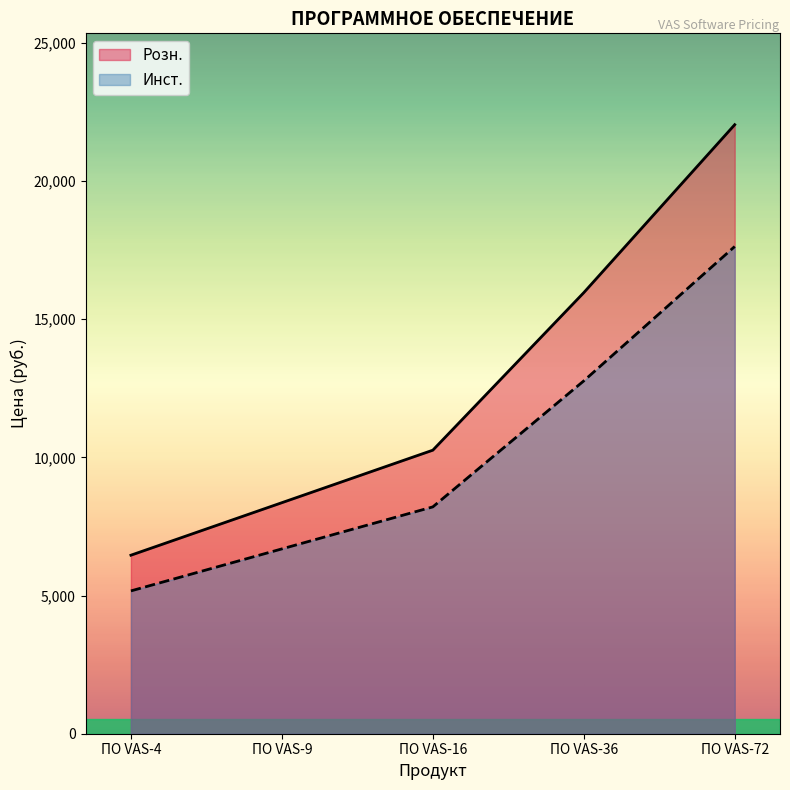

What is the sum of the Розн. values at ПО VAS-9 and ПО VAS-36?

24320